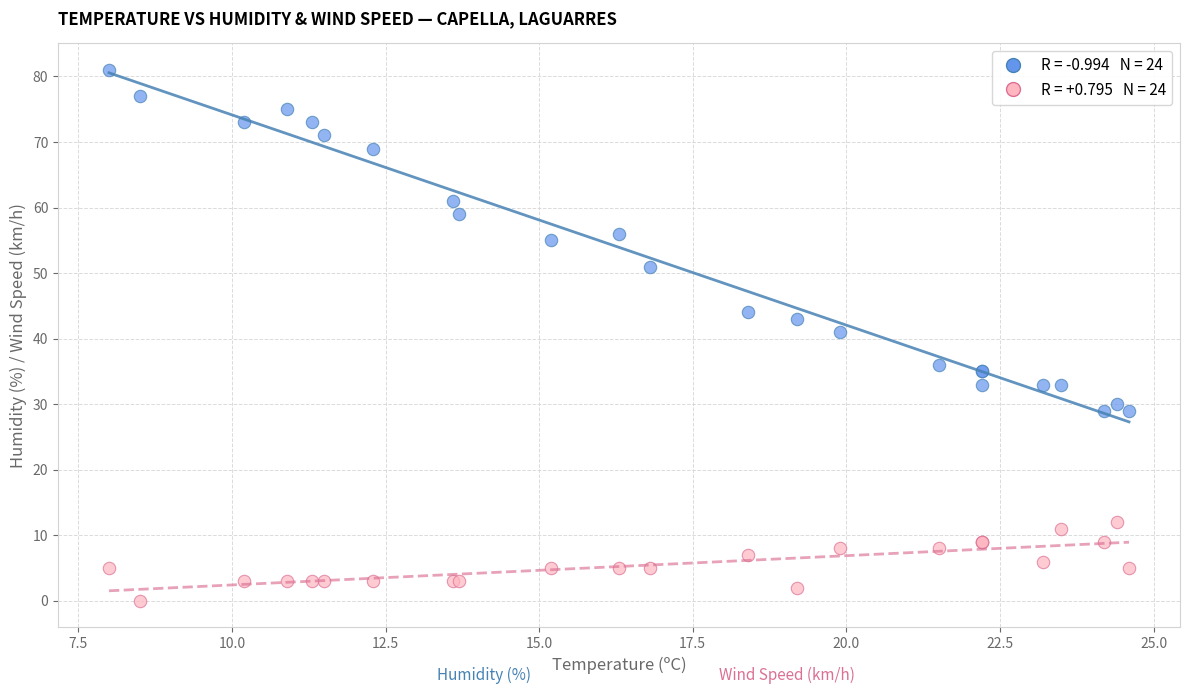

Across all series, what Y value is closest to 40?

41